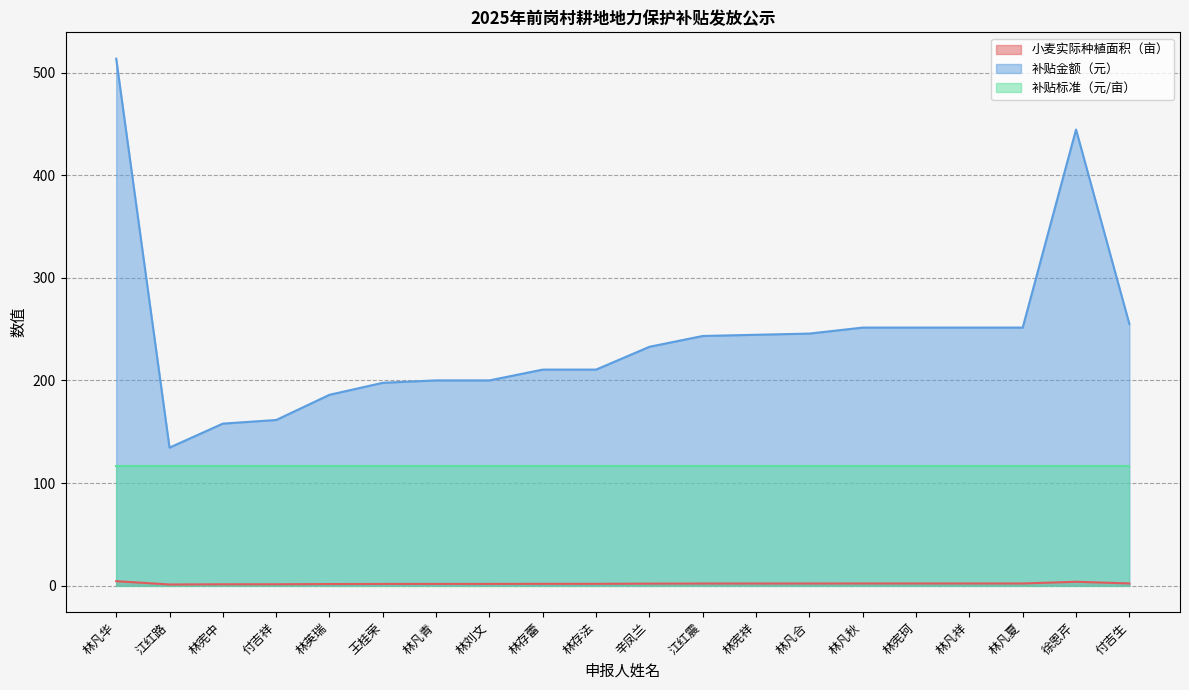

What position from the right is 林存蕾?

12